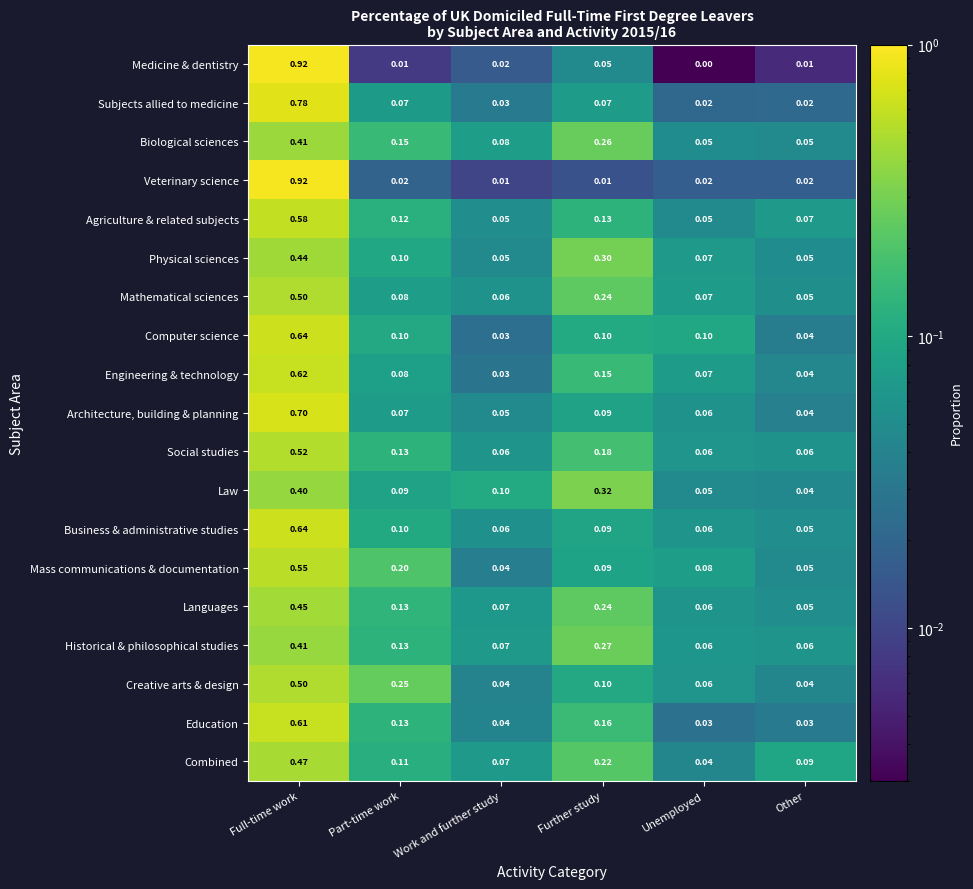

Which series changed the most between Work and further study and Other?

Law